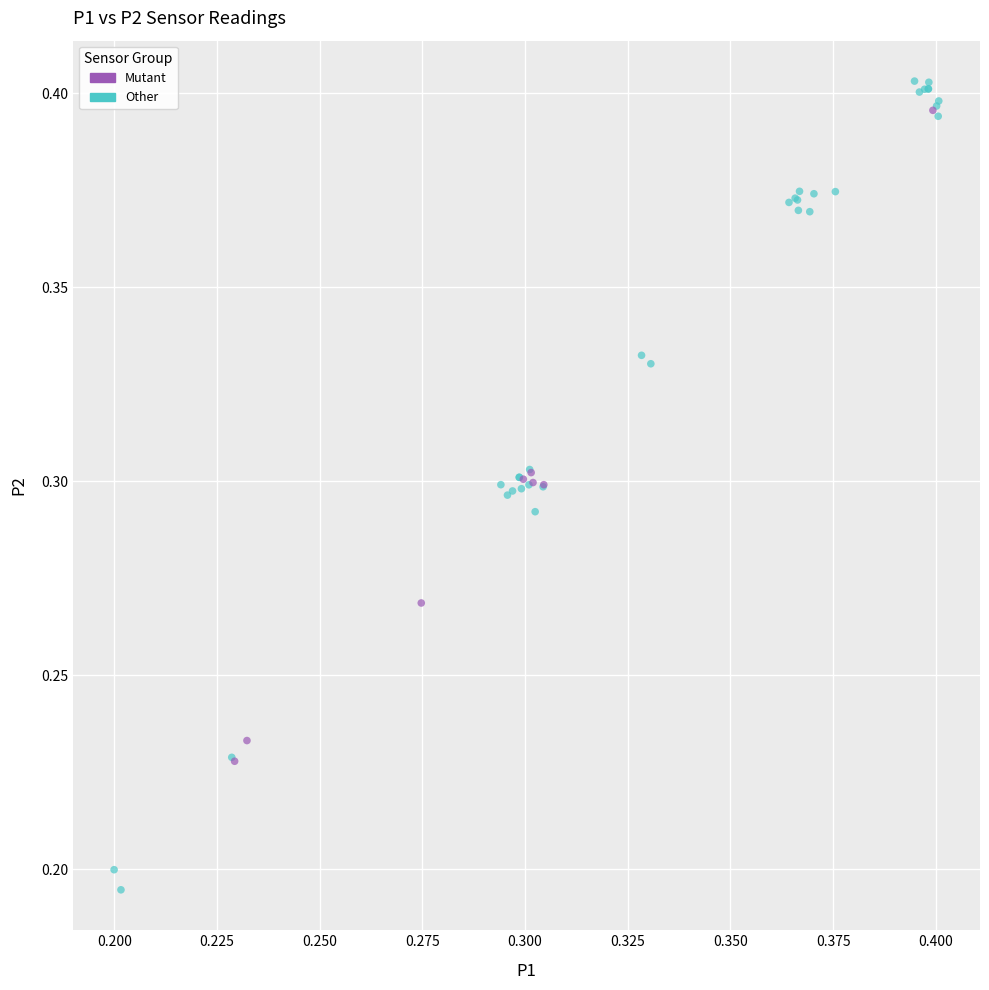

Which series has the widest spread of Y values?

Other